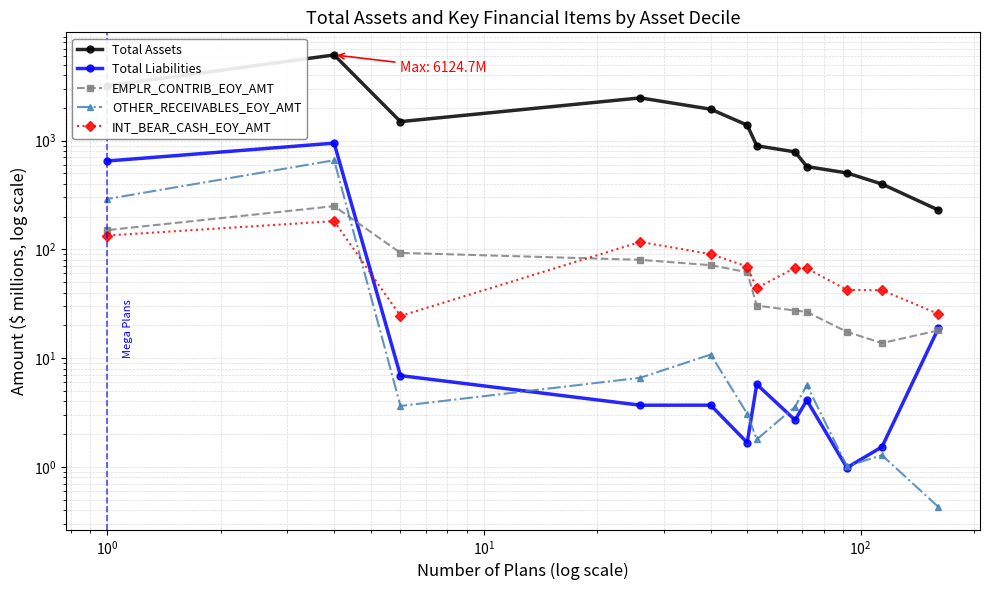

Is the value of EMPLR_CONTRIB_EOY_AMT at $\mathdefault{10^{-1}}$ greater than the value of OTHER_RECEIVABLES_EOY_AMT at 11?

No